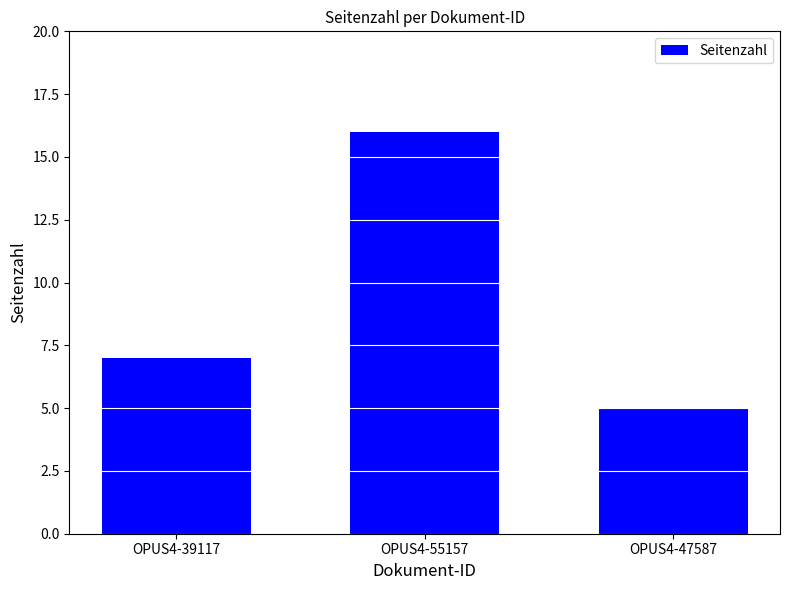

What is the ratio of the value at OPUS4-39117 to the value at OPUS4-55157?

0.4